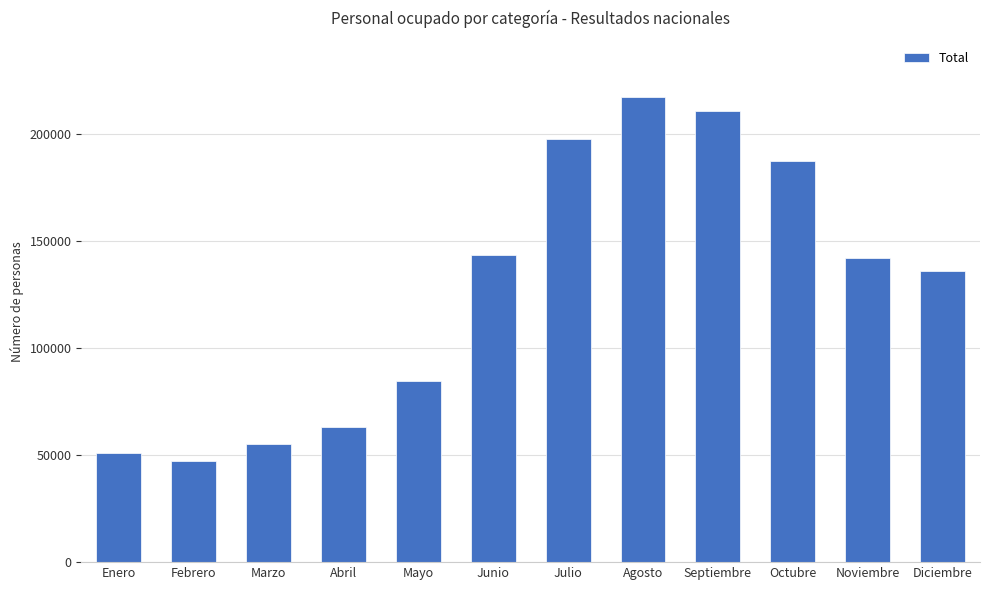

How many distinct data groups are displayed?

1